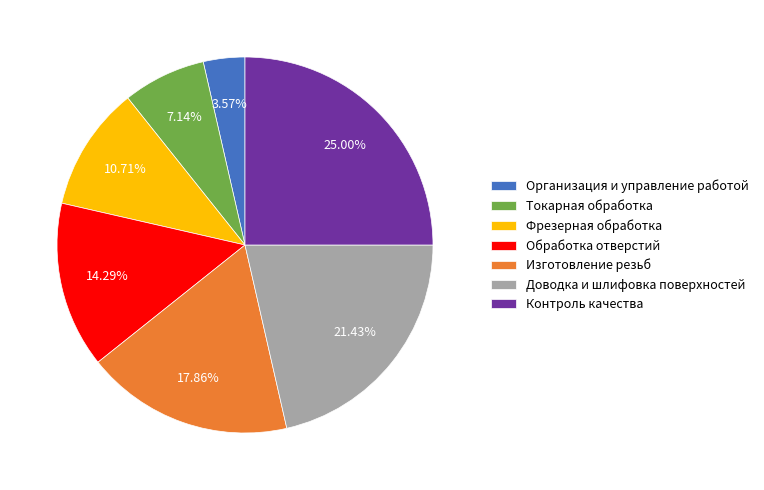

Is it true that Обработка отверстий is 3% of the pie?

False